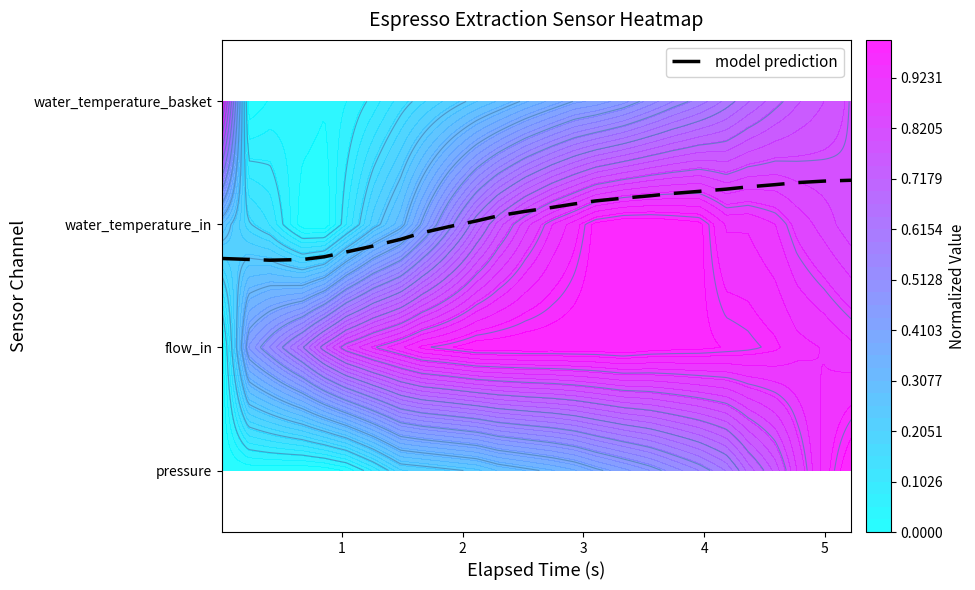

What is the difference between the maximum and minimum values?

0.6